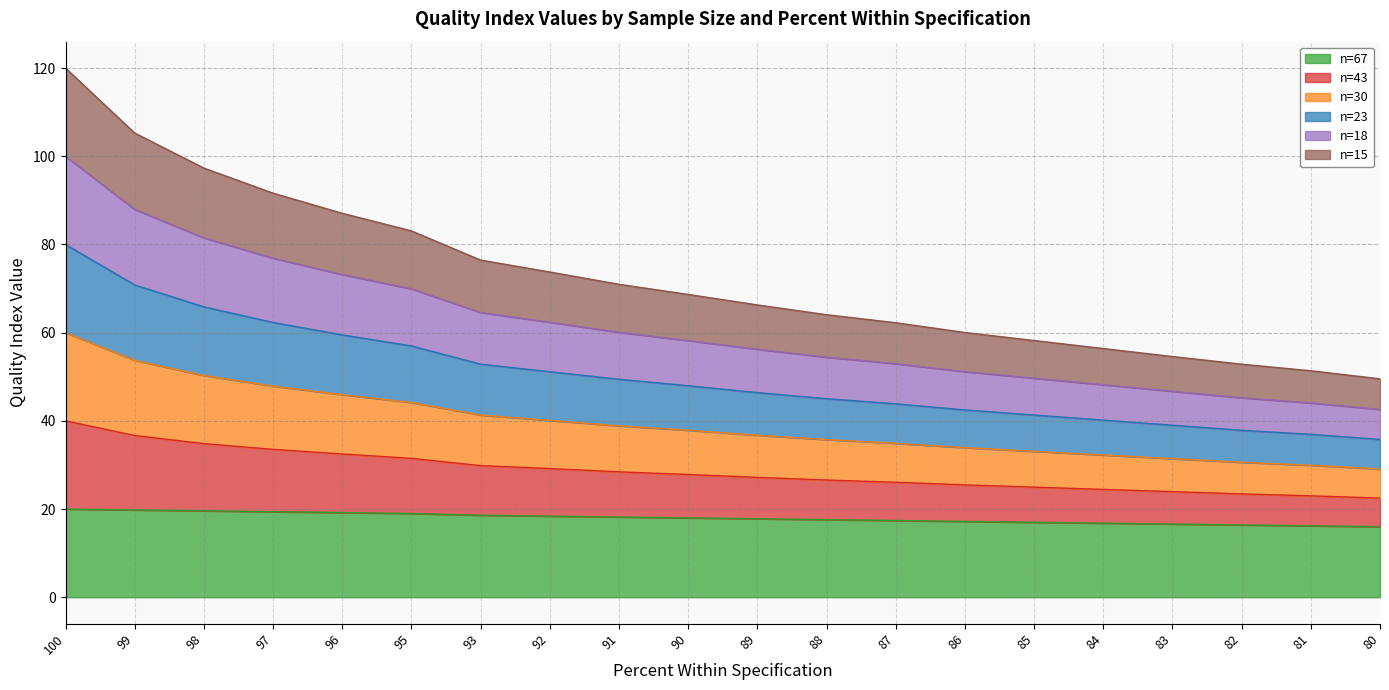

What is the total value across all series at 88?

64.1